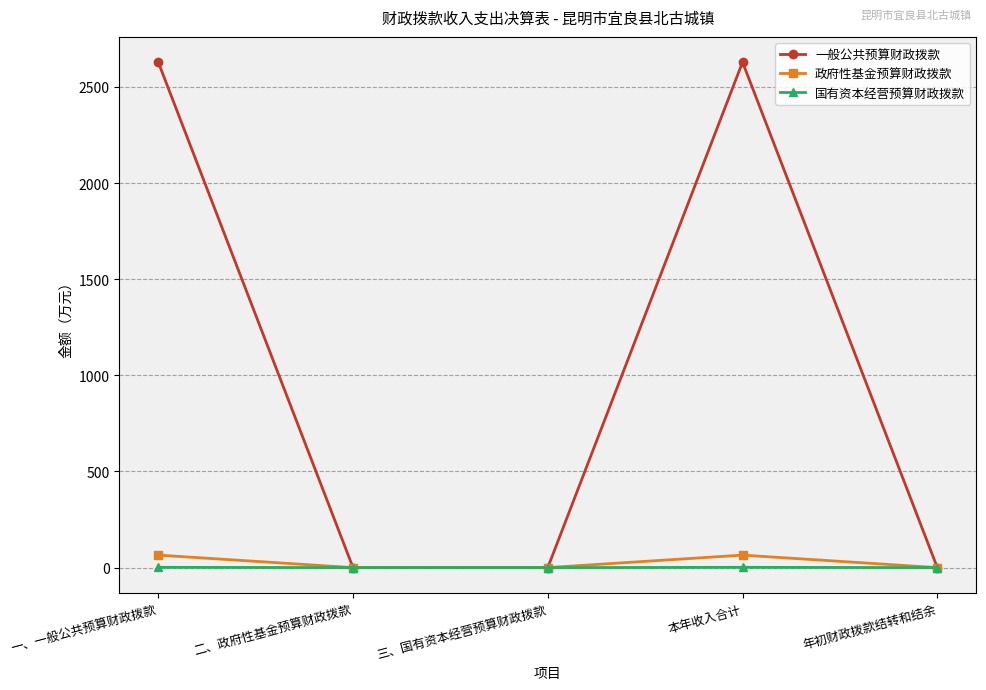

Which series has the largest range (max minus min)?

一般公共预算财政拨款